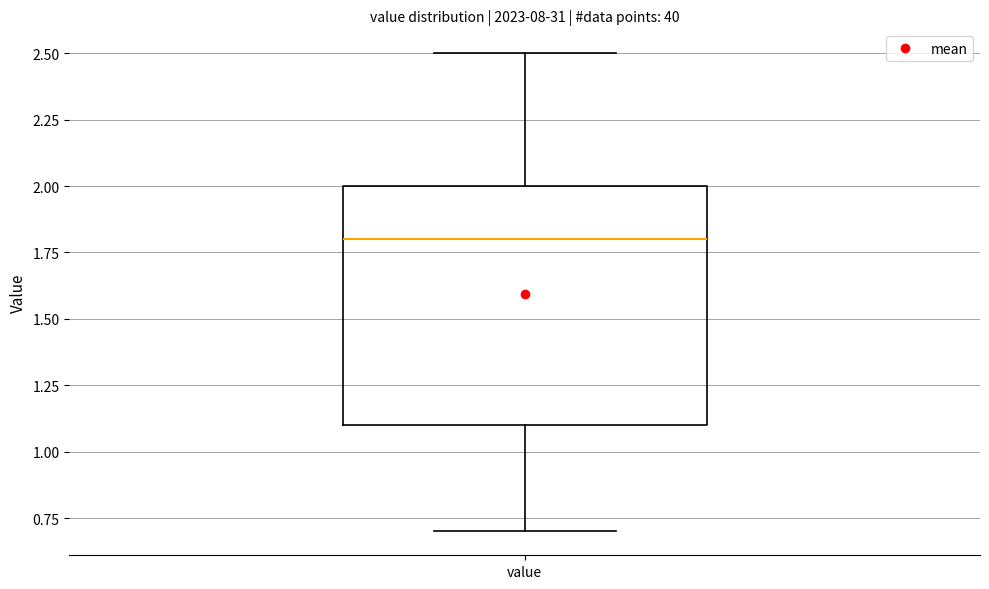

Transcribe this box plot: give where the median line is, the range the box spans, and where the two whiskers end, as read against the y-axis. The values are not printed on the chart, so give them approximately, as read against the axis.

median 1.8, box 1.1 to 2.0, whiskers 0.7 to 2.5